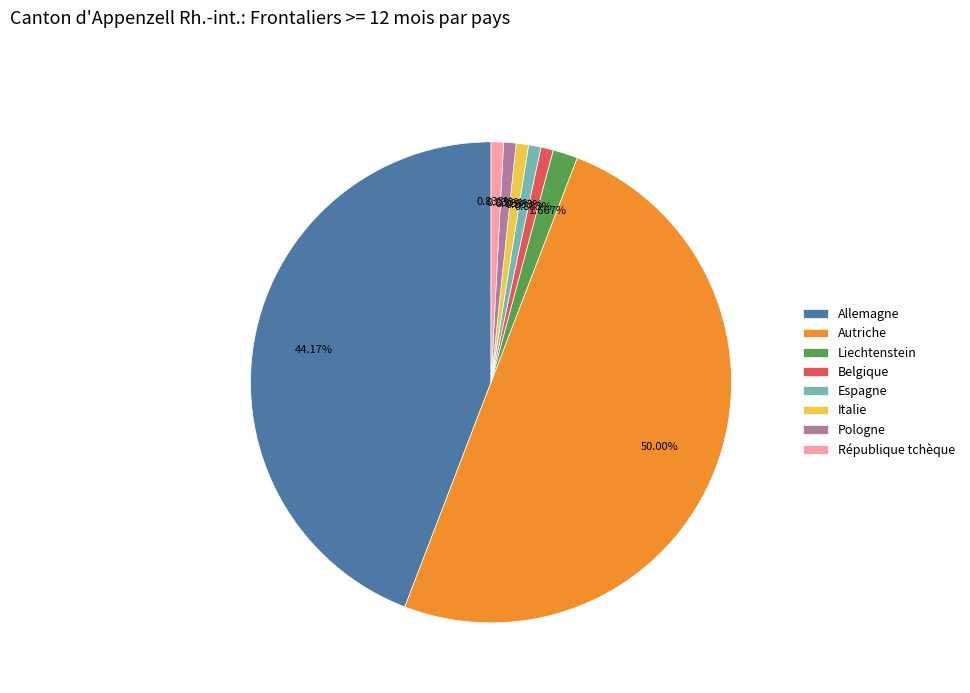

What percentage is the Liechtenstein slice, to the nearest percent?

2%